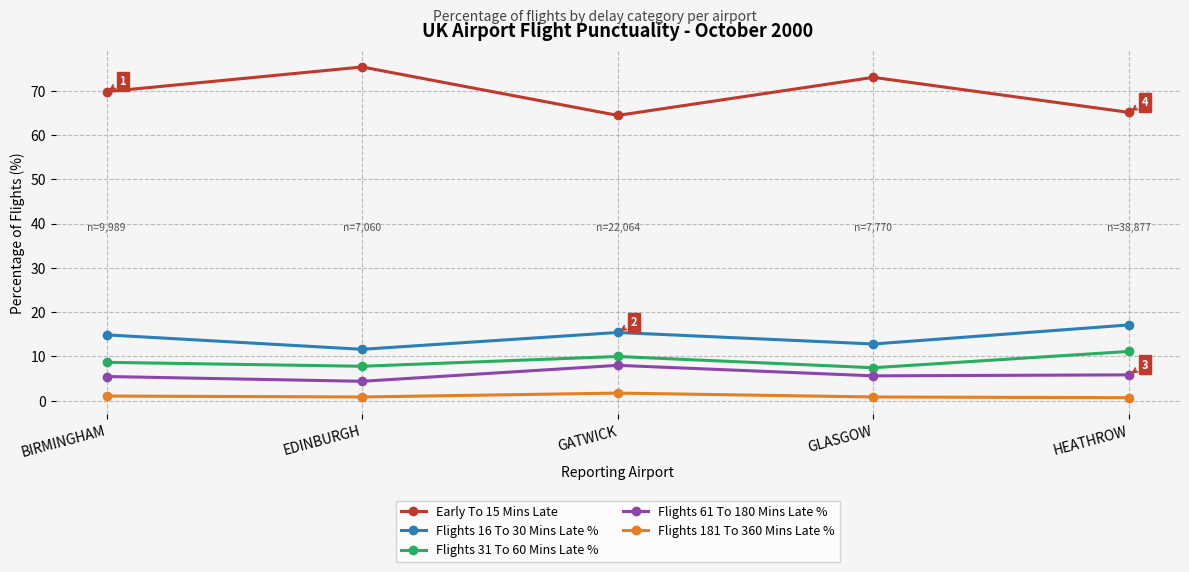

What position from the right is EDINBURGH?

4